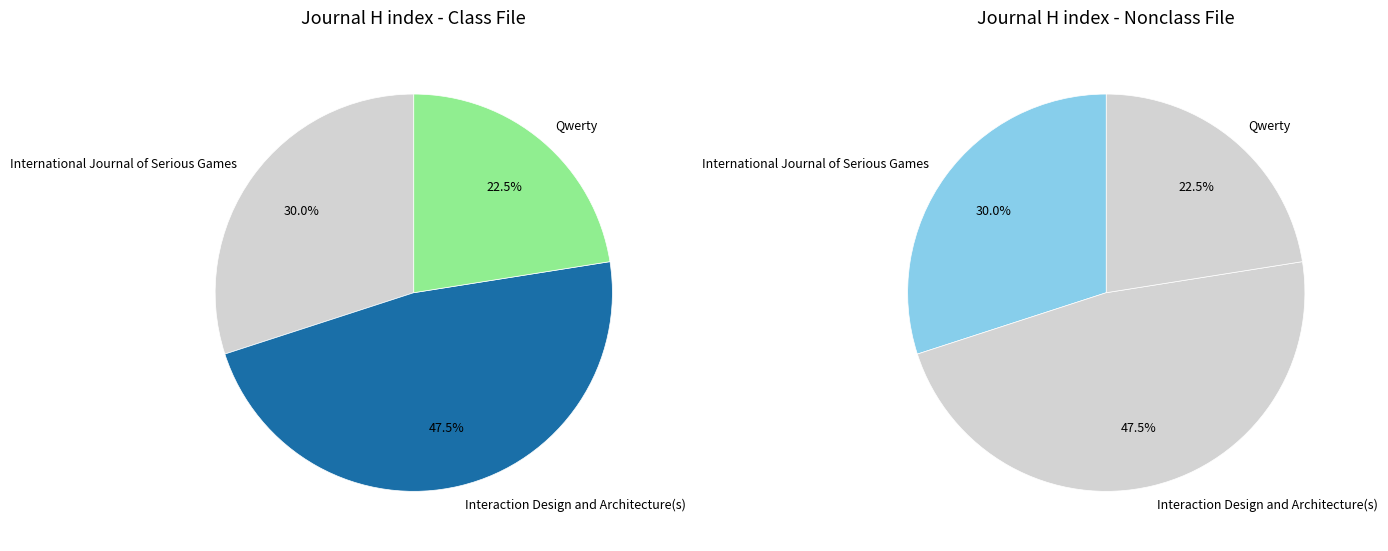

The Qwerty slice represents 33% of the pie. True or false?

False